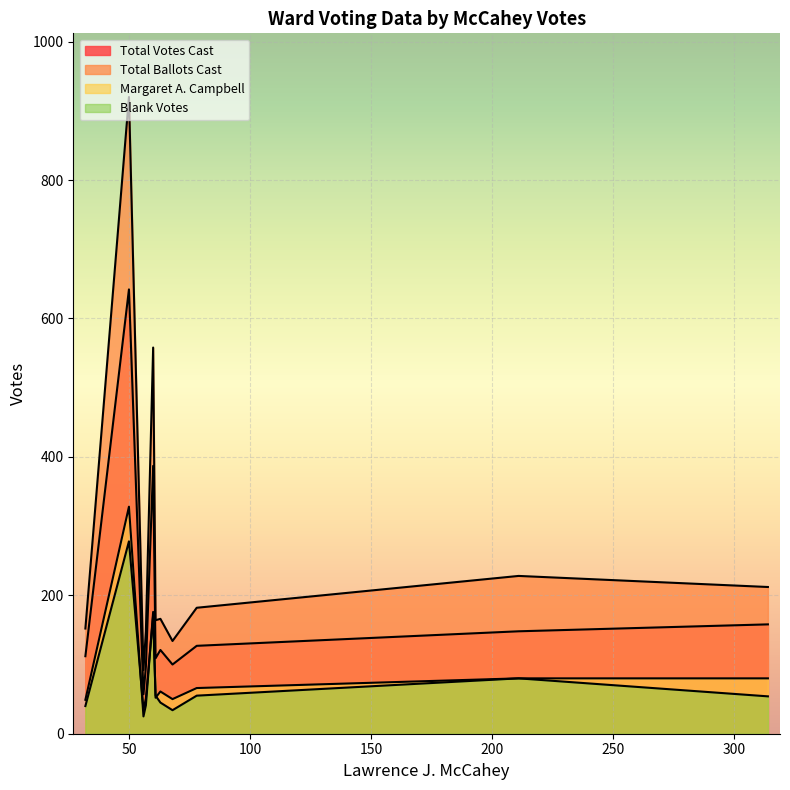

What is the sum of all Total Ballots Cast values?

2956